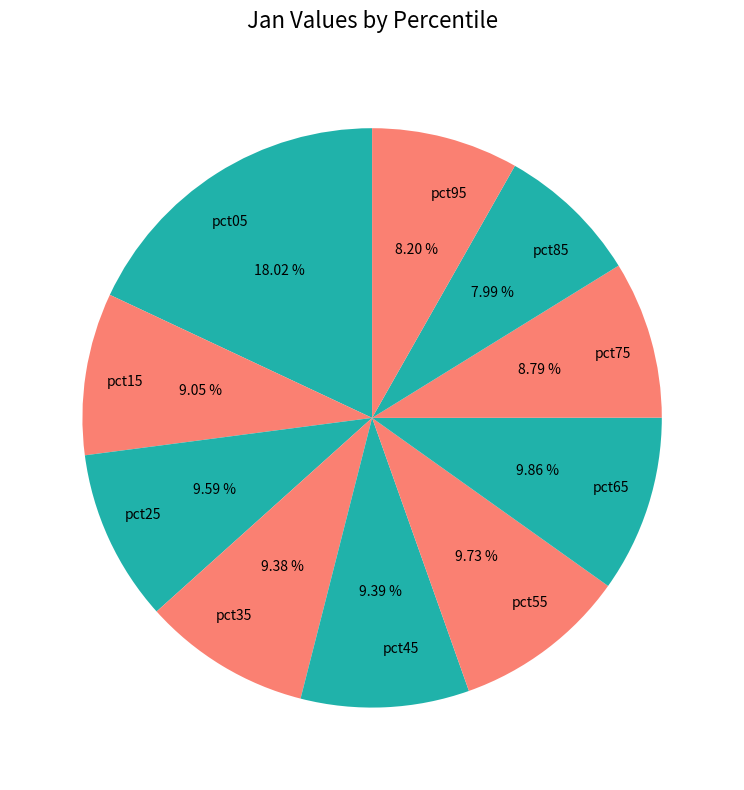

To the nearest percent, what percentage of the pie is pct55?

10%